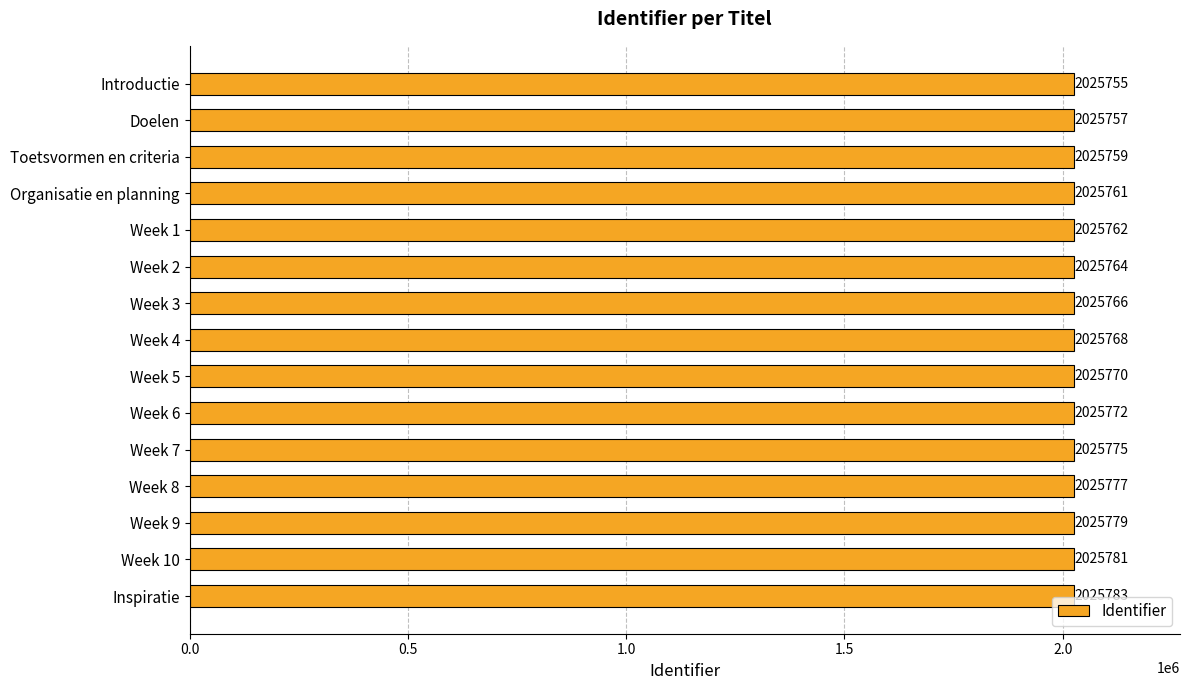

What is the minimum value shown in the chart?

2025755